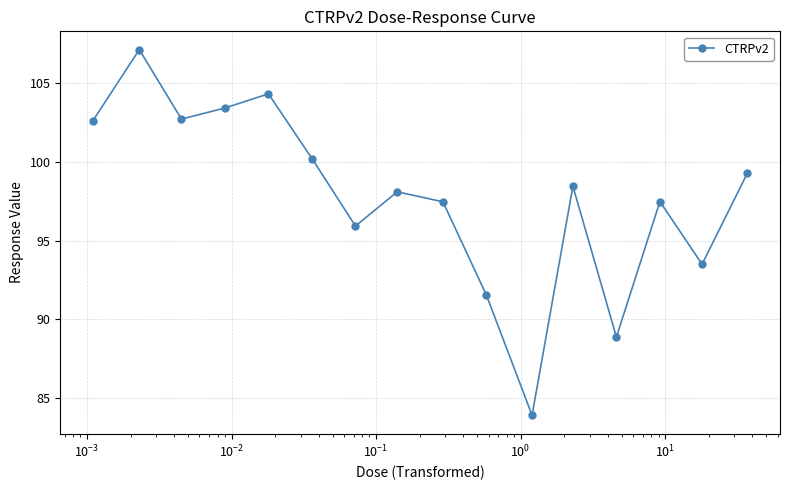

What is the difference between the maximum and minimum values?

23.2